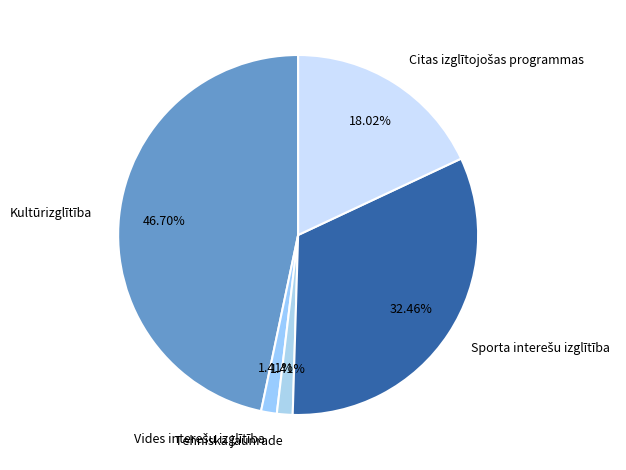

Which slice is the largest?

Kultūrizglītība